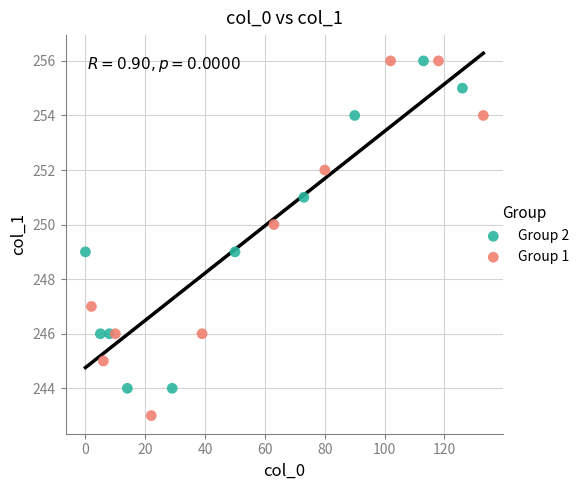

Which series has the widest spread of Y values?

Group 1